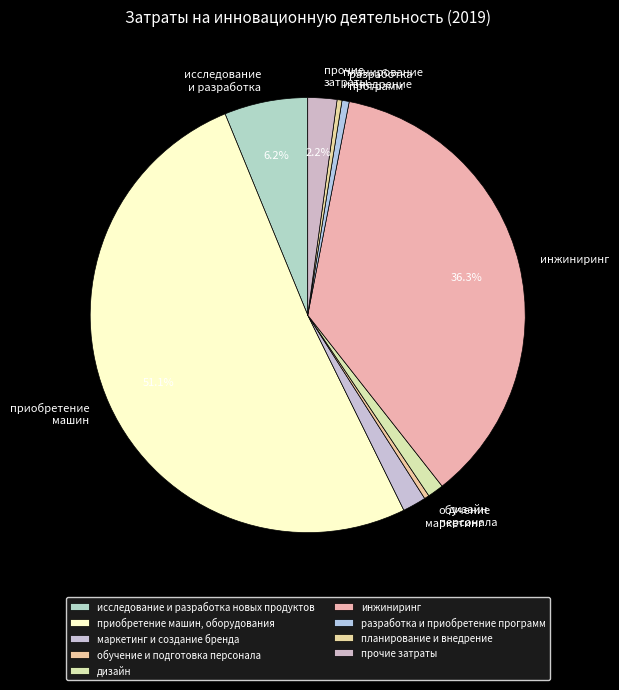

True or false: инжиниринг accounts for 36% of the total.

True